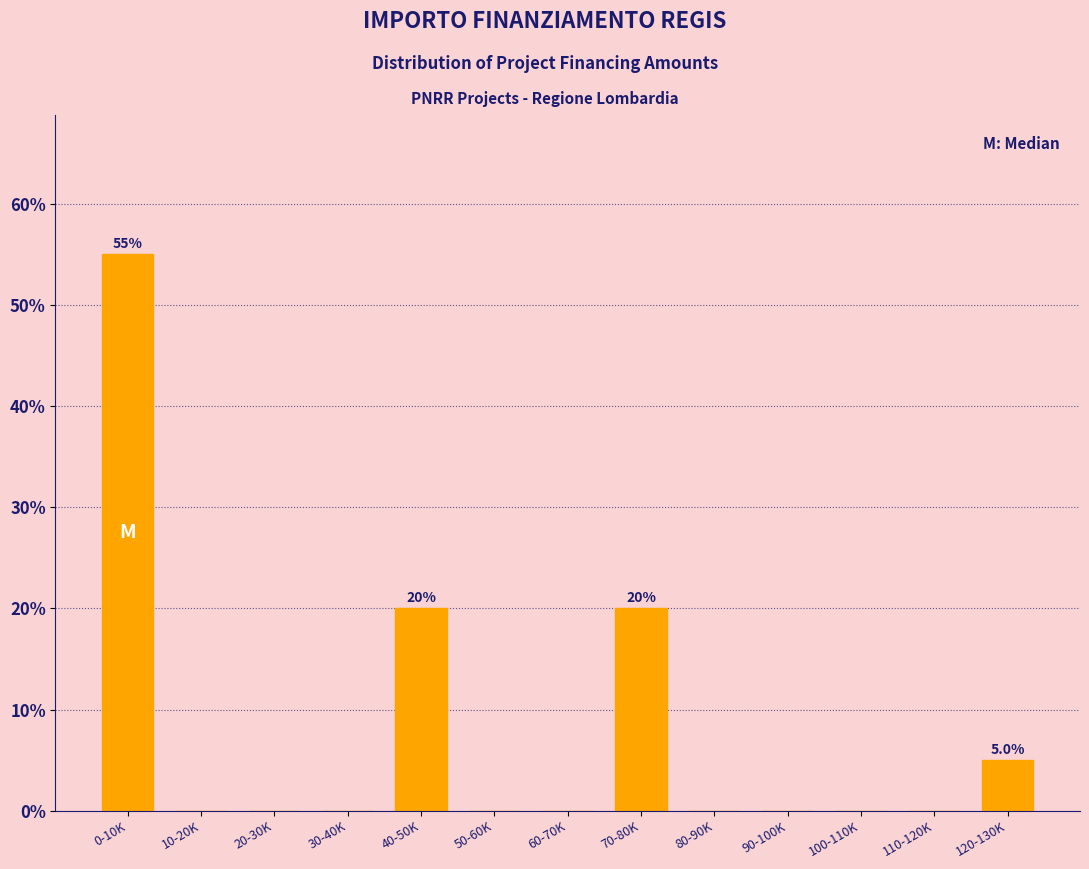

Reading left to right, extract all data points from this chart.

0-10K=55.0	10-20K=0.0	20-30K=0.0	30-40K=0.0	40-50K=20.0	50-60K=0.0	60-70K=0.0	70-80K=20.0	80-90K=0.0	90-100K=0.0	100-110K=0.0	110-120K=0.0	120-130K=5.0